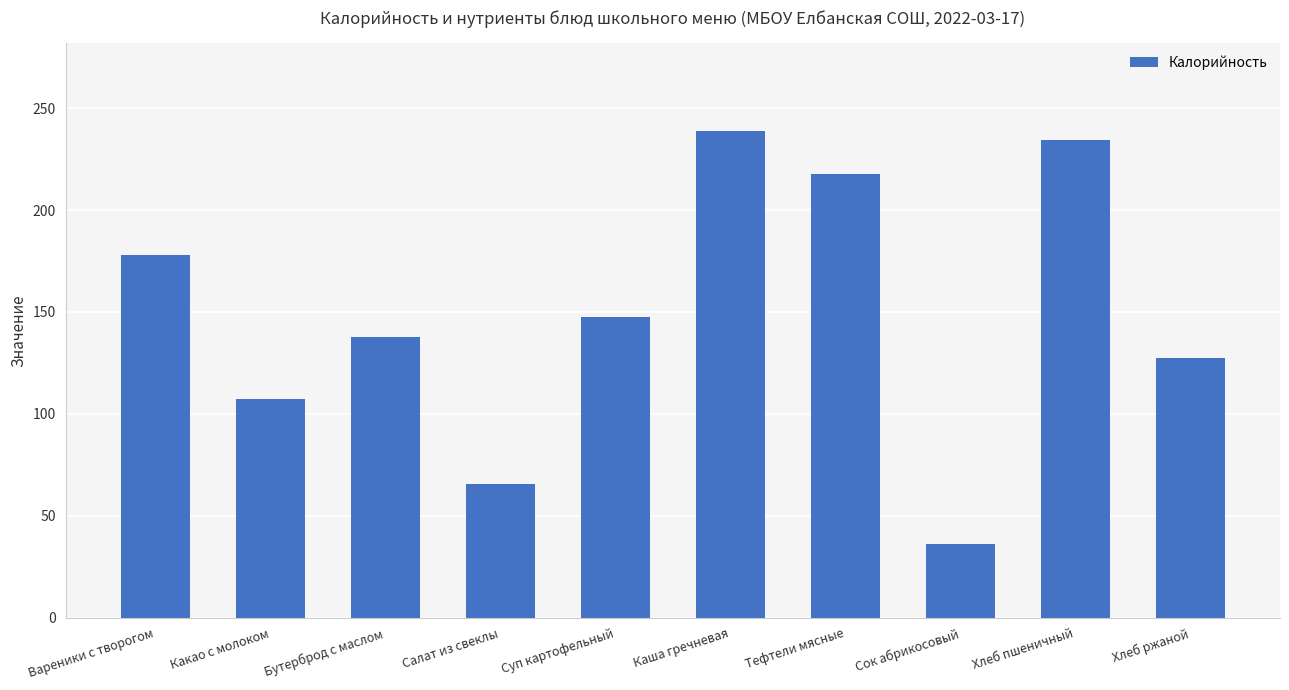

The chart shows a value of 238.9 at Каша гречневая. True or false?

True